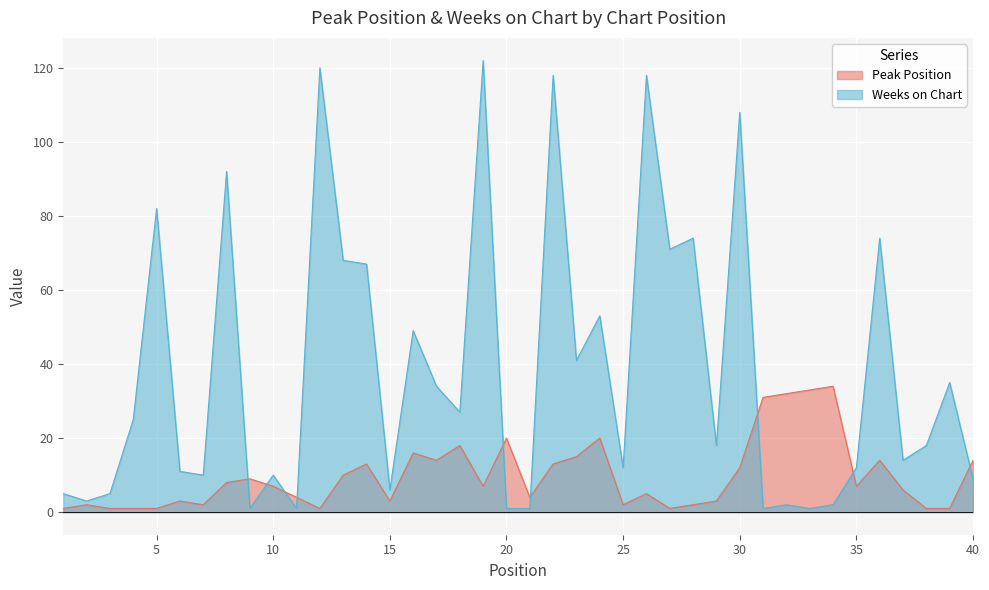

What is the difference between the maximum and second lowest values in the Peak Position series?

33